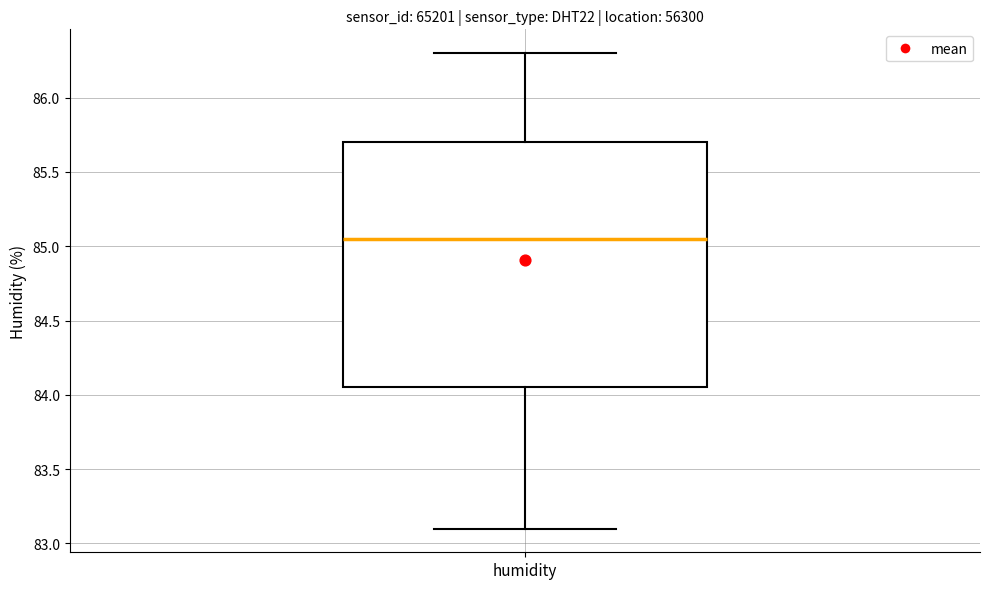

Transcribe this box plot: give where the median line is, the range the box spans, and where the two whiskers end, as read against the y-axis. The values are not printed on the chart, so give them approximately, as read against the axis.

median 85.05, box 84.05 to 85.70, whiskers 83.10 to 86.30